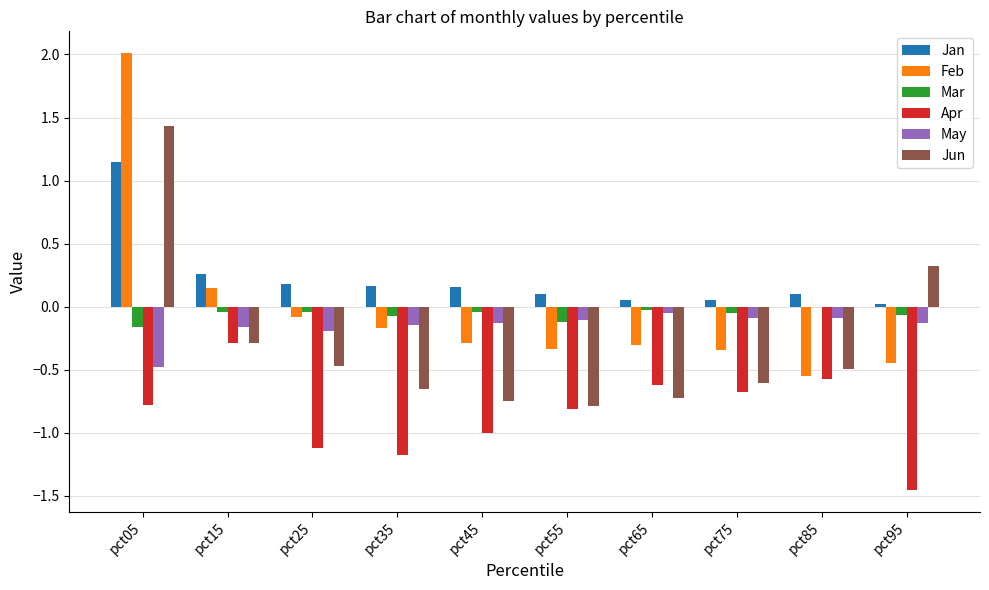

How many categories are shown in the chart?

10